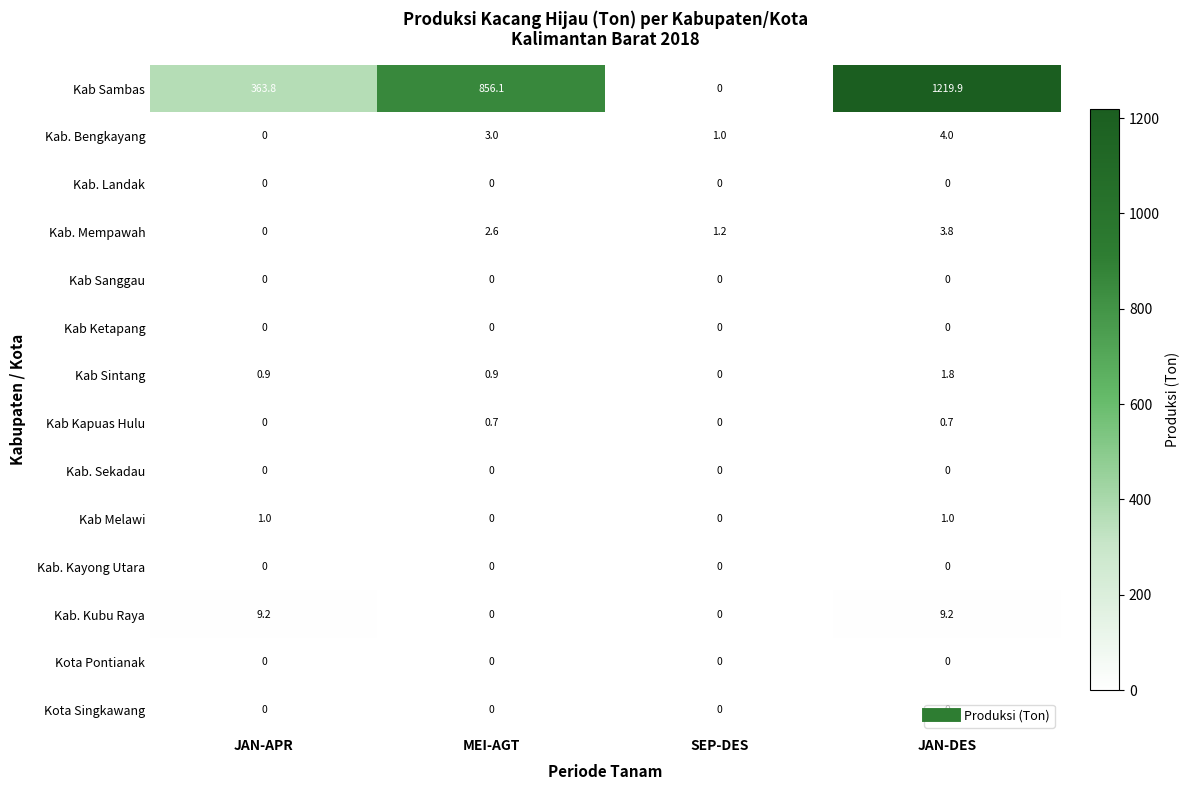

What is the difference between the maximum and minimum values in the Kab Kapuas Hulu series?

0.7